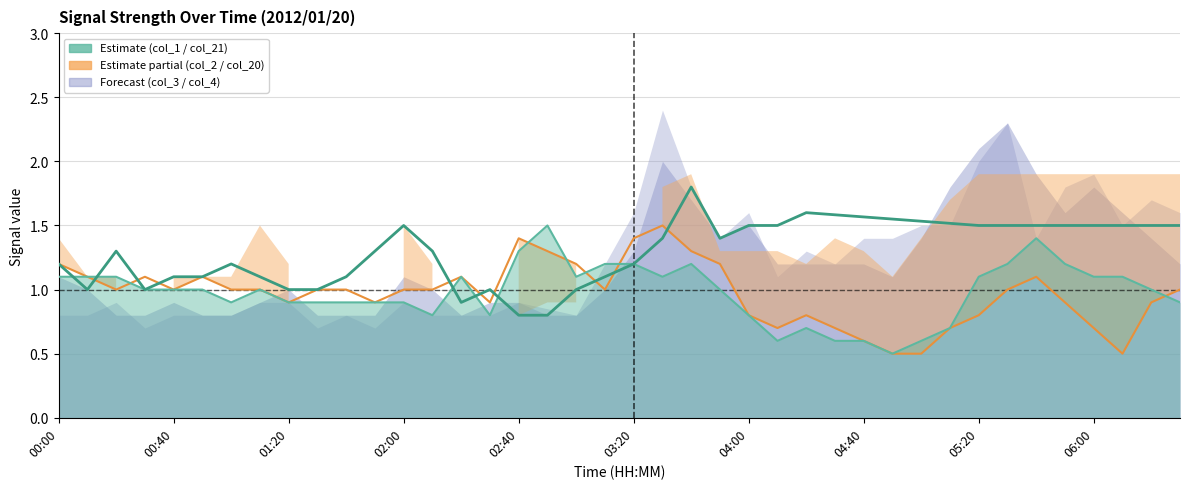

What is the average value of the col_1 series?

1.3